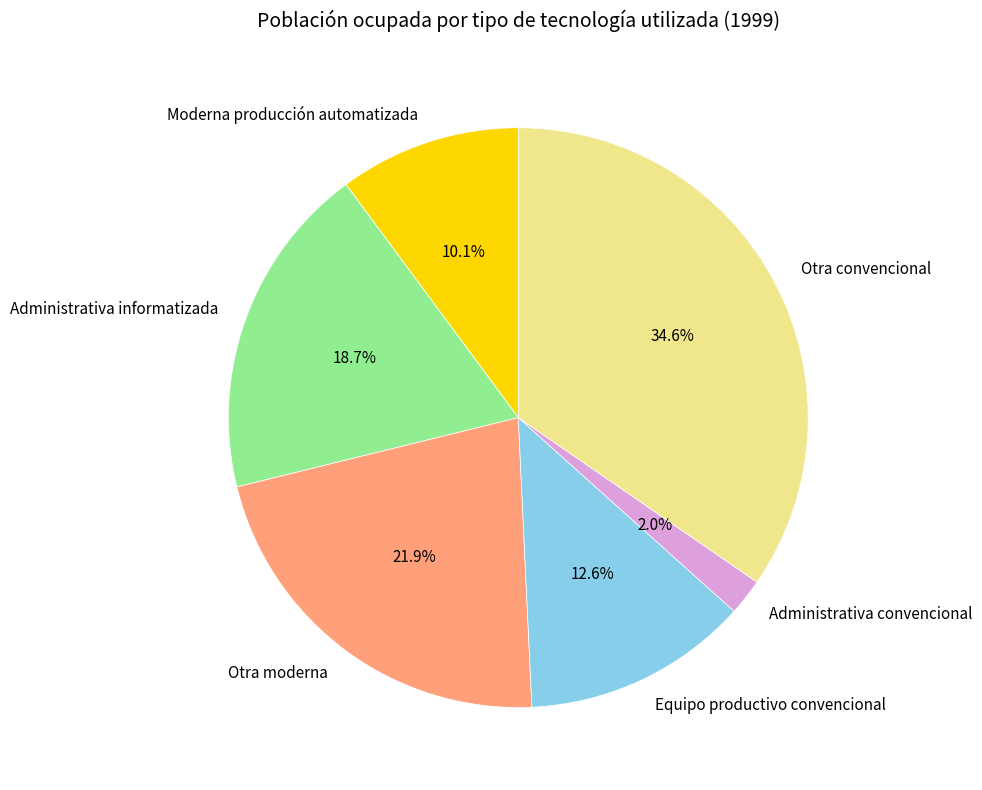

Is there any slice that represents more than half of the pie?

No